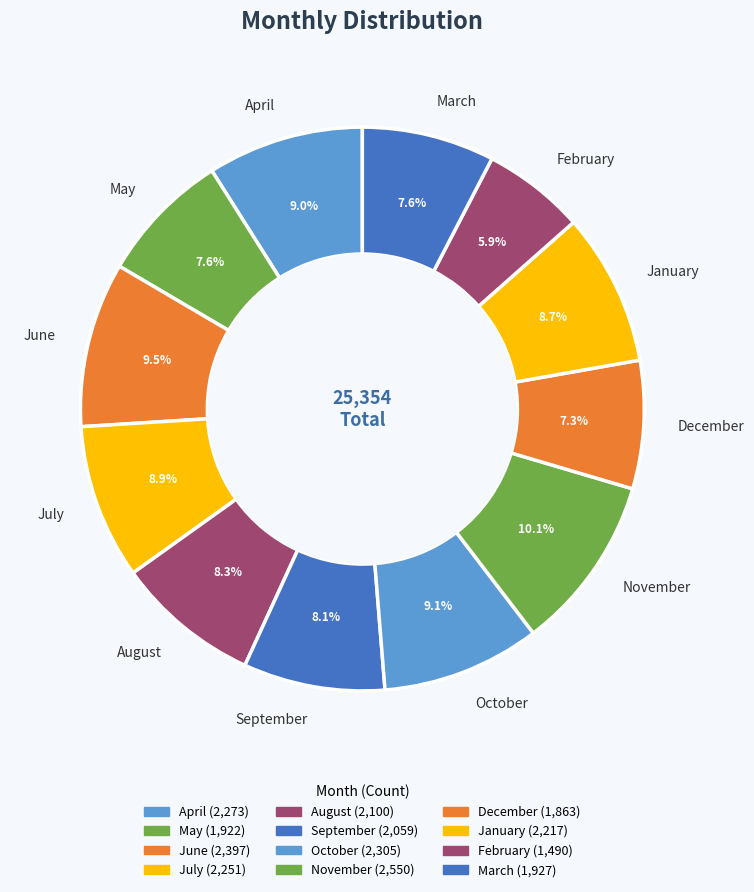

To the nearest percent, what is the average slice percentage?

8%